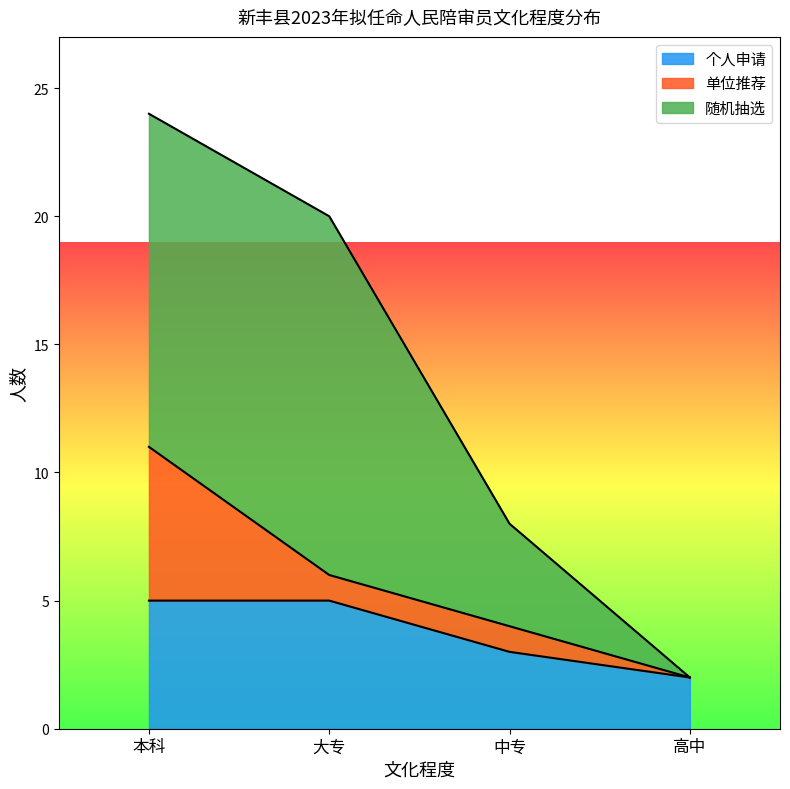

Which has a higher value, 16 or 高中?

16